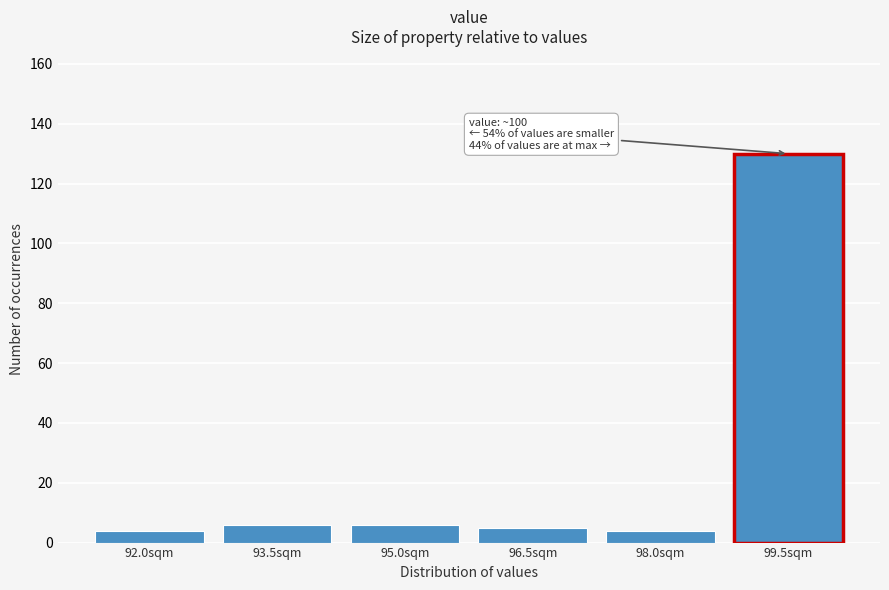

Reading left to right, extract all data points from this chart.

92.0sqm=4	93.5sqm=6	95.0sqm=6	96.5sqm=5	98.0sqm=4	99.5sqm=130